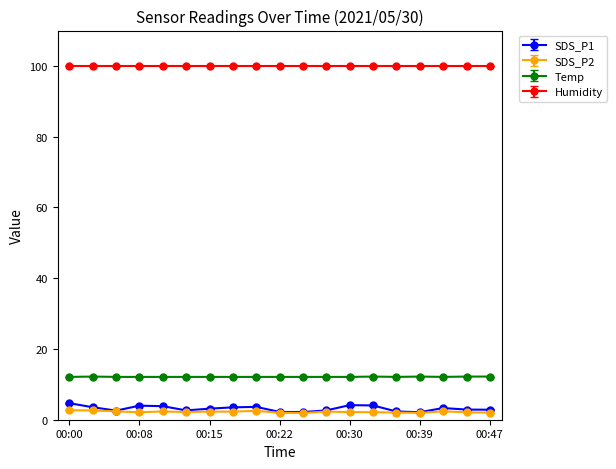

What are all the series names shown in the legend?

SDS_P1, SDS_P2, Temp, Humidity